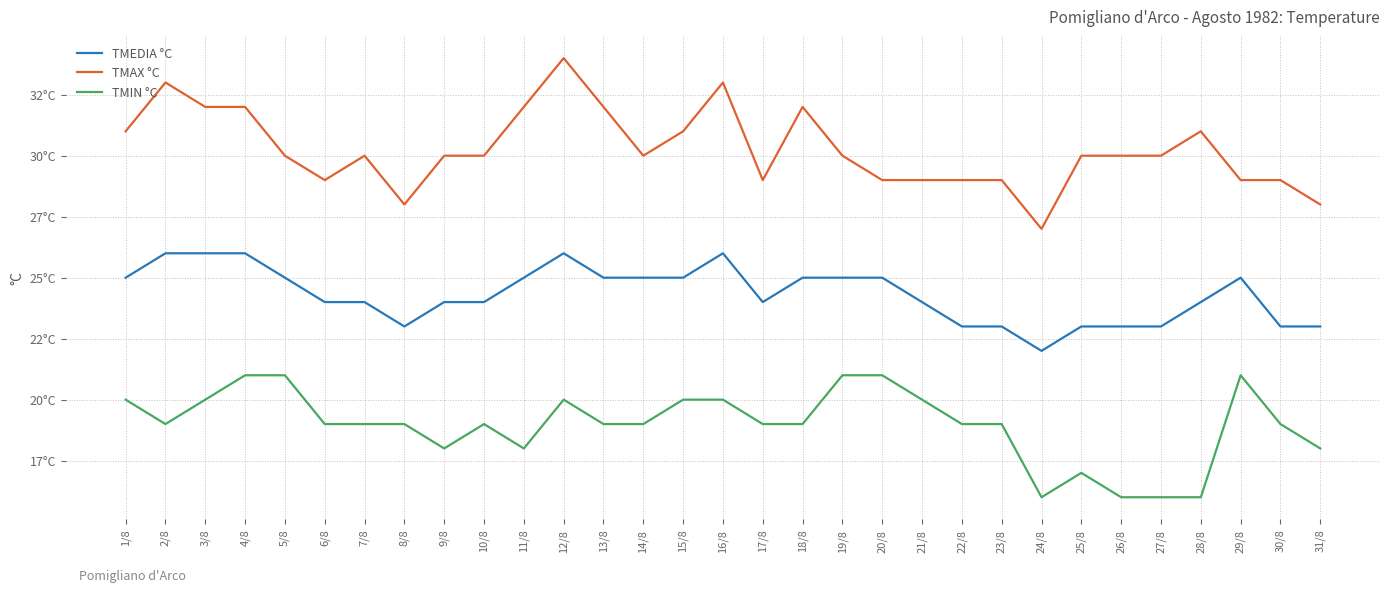

What is the sum of the TMIN °C values at 8/8 and 3/8?

39